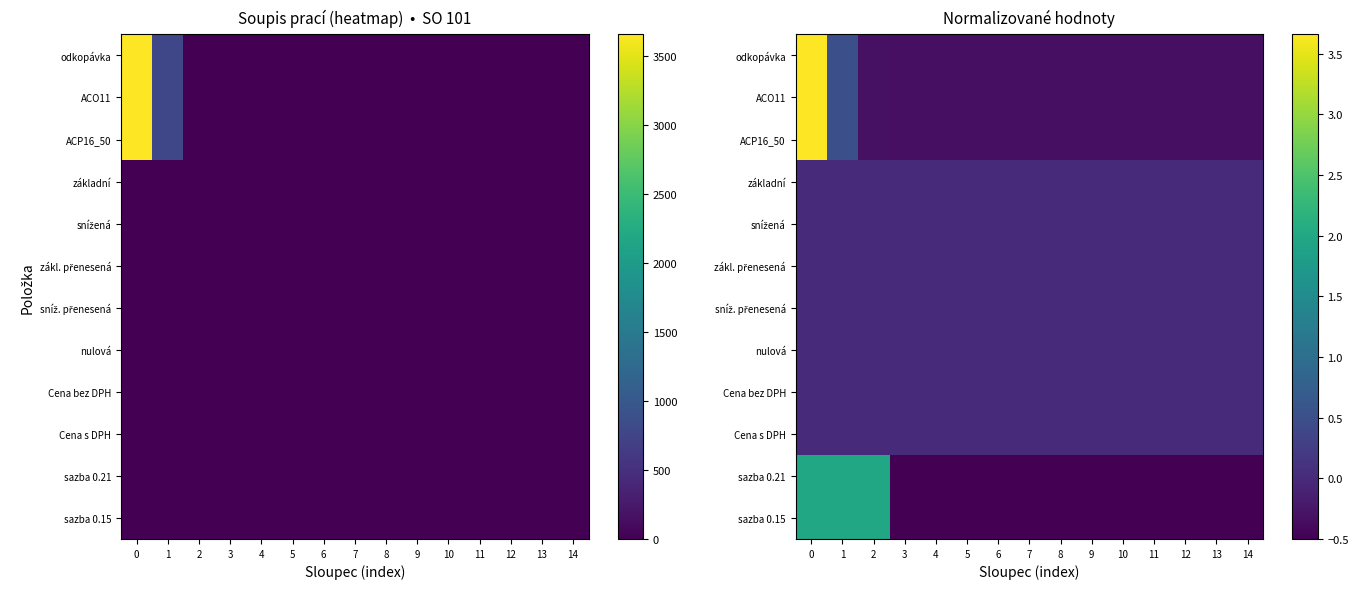

List the series in order of their peak value, highest first.

odkopávka, ACO11, ACP16_50, sazba 0.15, sazba 0.21, základní, snížená, zákl. přenesená, sníž. přenesená, nulová, Cena bez DPH, Cena s DPH